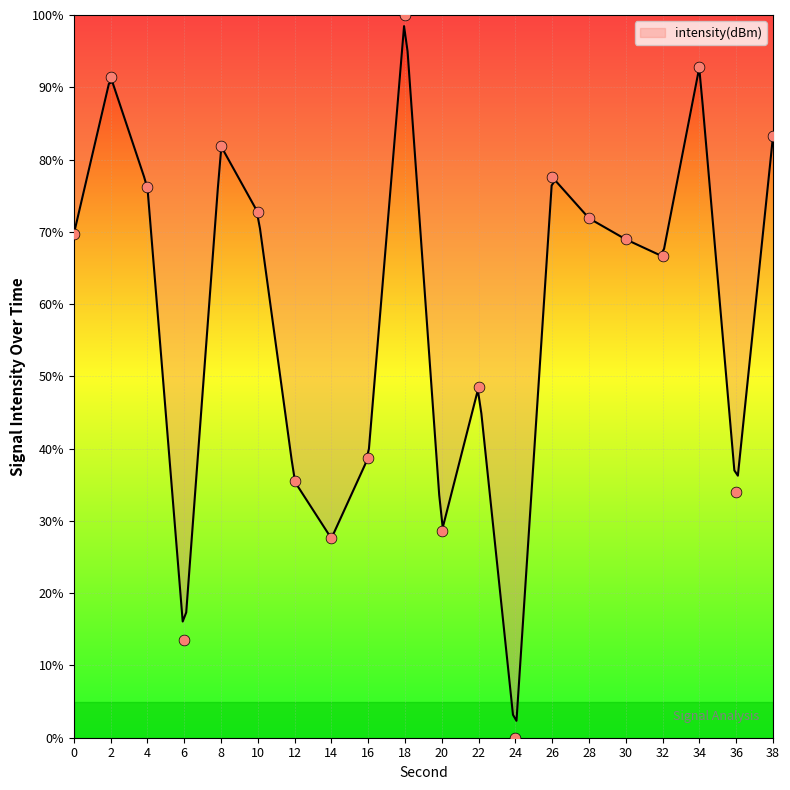

Which has a higher value, 14 or 2?

2